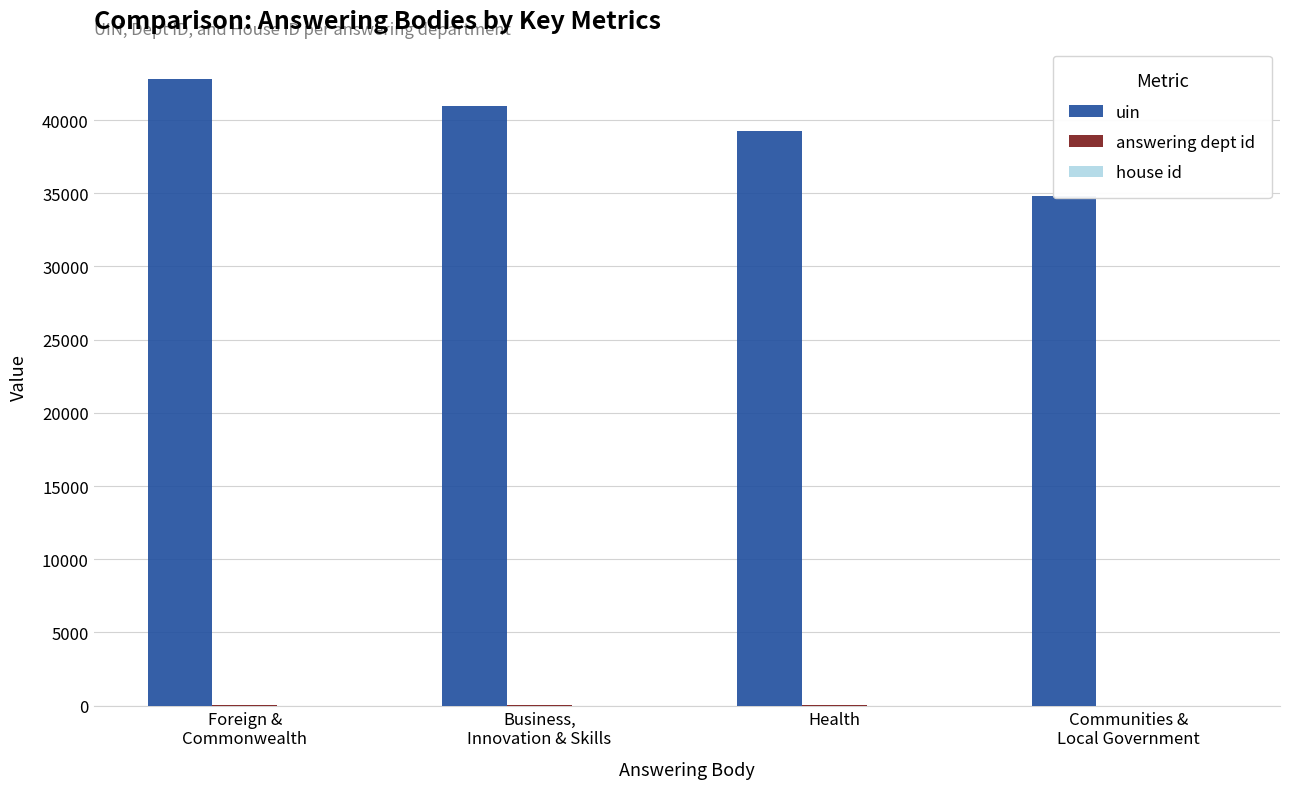

Rank the categories by house id value from highest to lowest.

Foreign &
Commonwealth, Business,
Innovation & Skills, Health, Communities &
Local Government